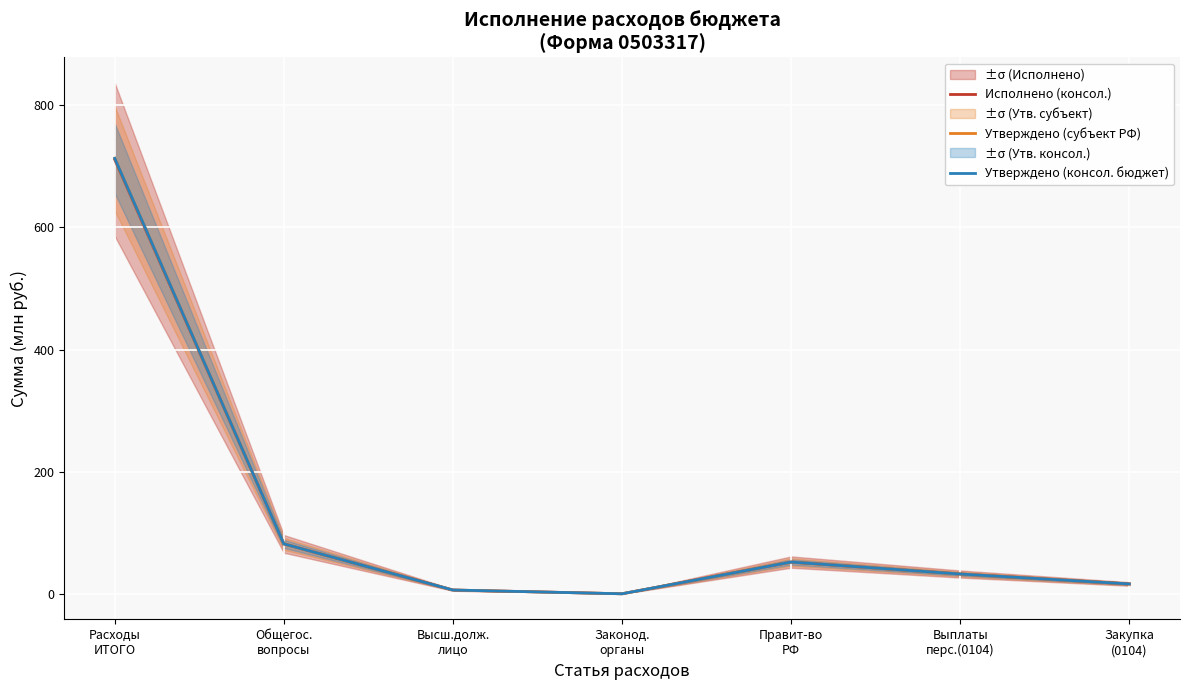

List the labels in order of Исполнено (консол.) value, largest first.

Расходы
ИТОГО, Общегос.
вопросы, Правит-во
РФ, Выплаты
перс.(0104), Закупка
(0104), Высш.долж.
лицо, Законод.
органы